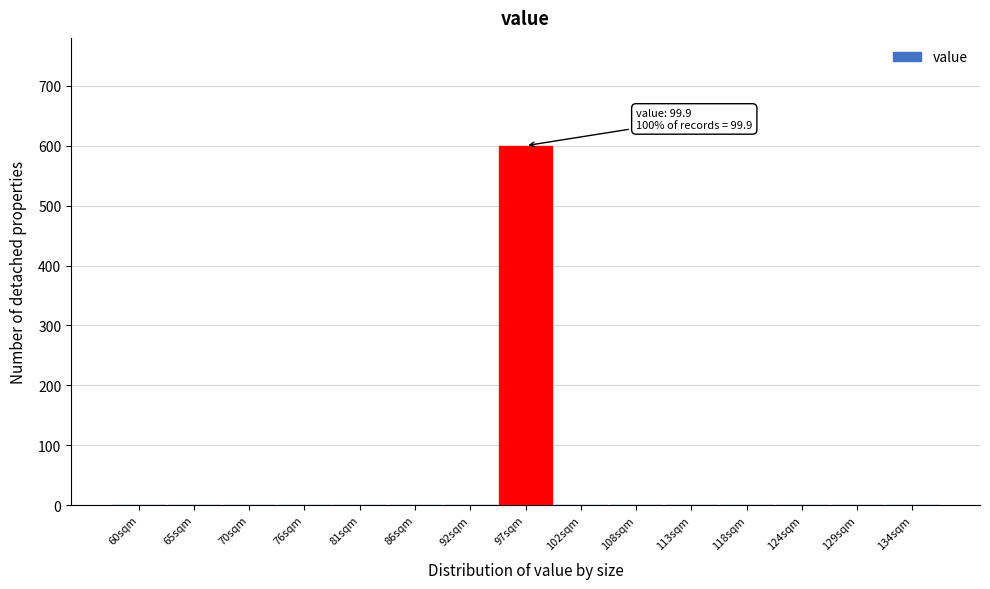

Reading right to left, what are all the values shown in this chart?

134sqm=0	129sqm=0	124sqm=0	118sqm=0	113sqm=0	108sqm=0	102sqm=0	97sqm=600	92sqm=0	86sqm=0	81sqm=0	76sqm=0	70sqm=0	65sqm=0	60sqm=0